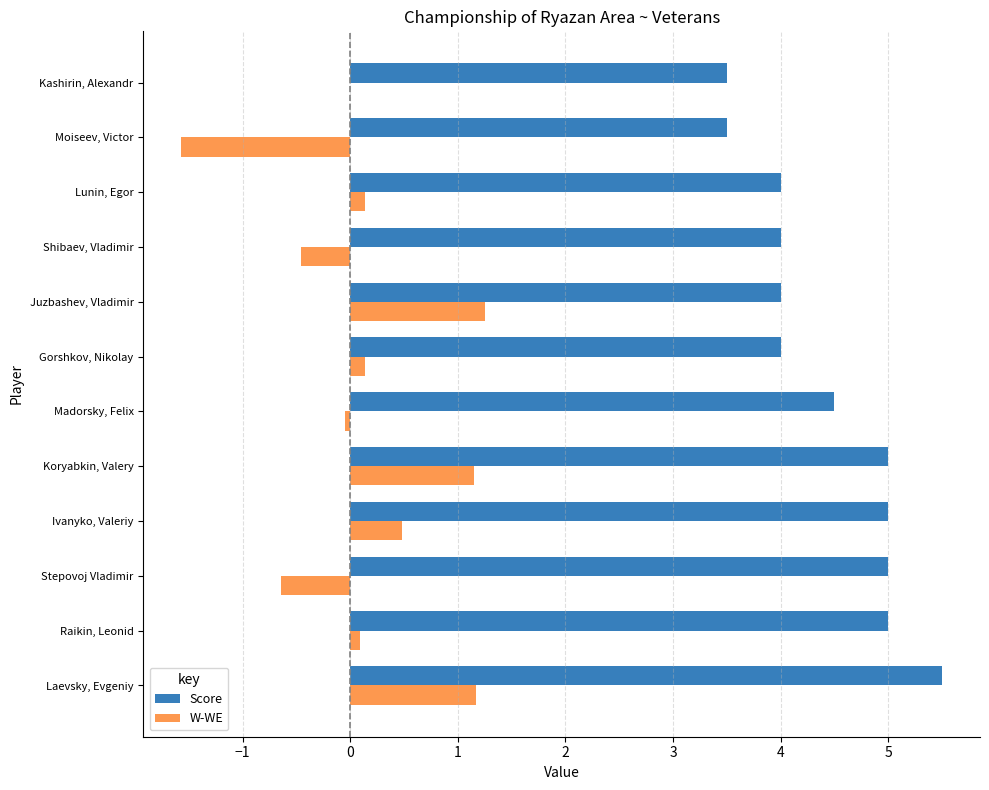

How many categories are shown in the chart?

12